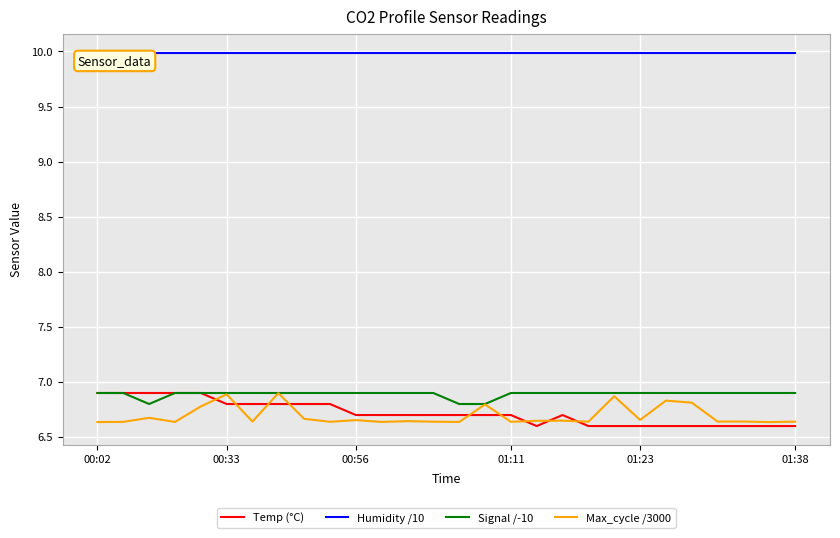

True or false: Humidity /10 and Temp (°C) cross at least once.

False